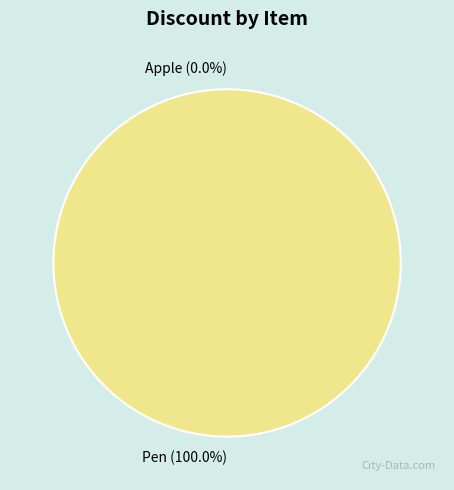

How many slices are in this pie chart?

2